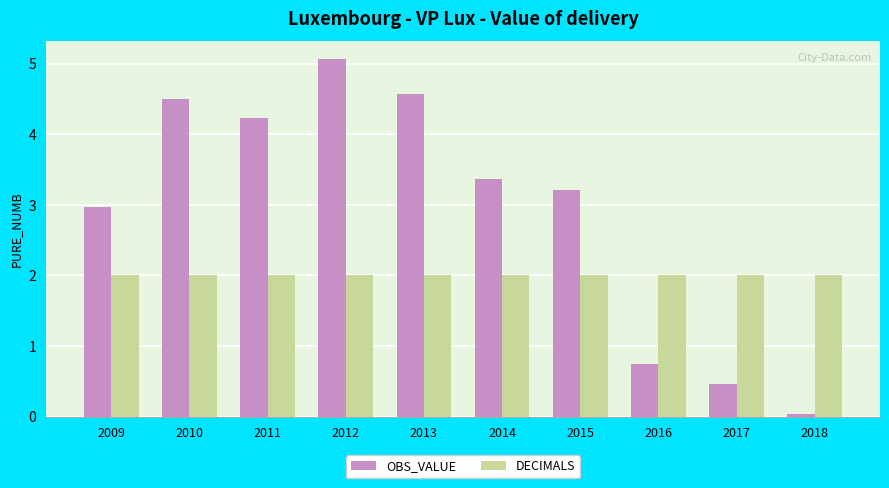

At which category is the sum across all series the highest?

2012